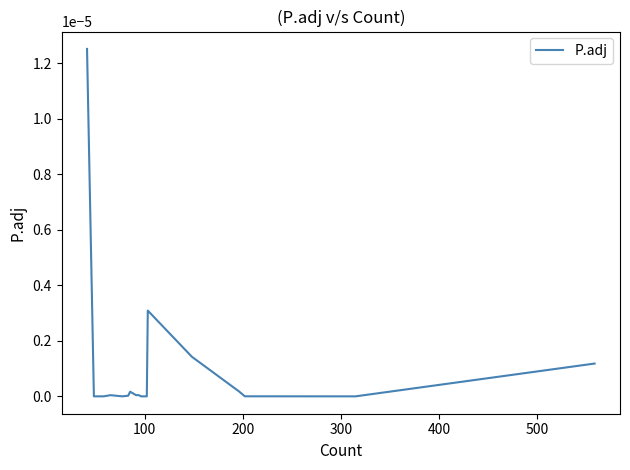

True or false: there are more than 2 points higher than both neighbors.

True